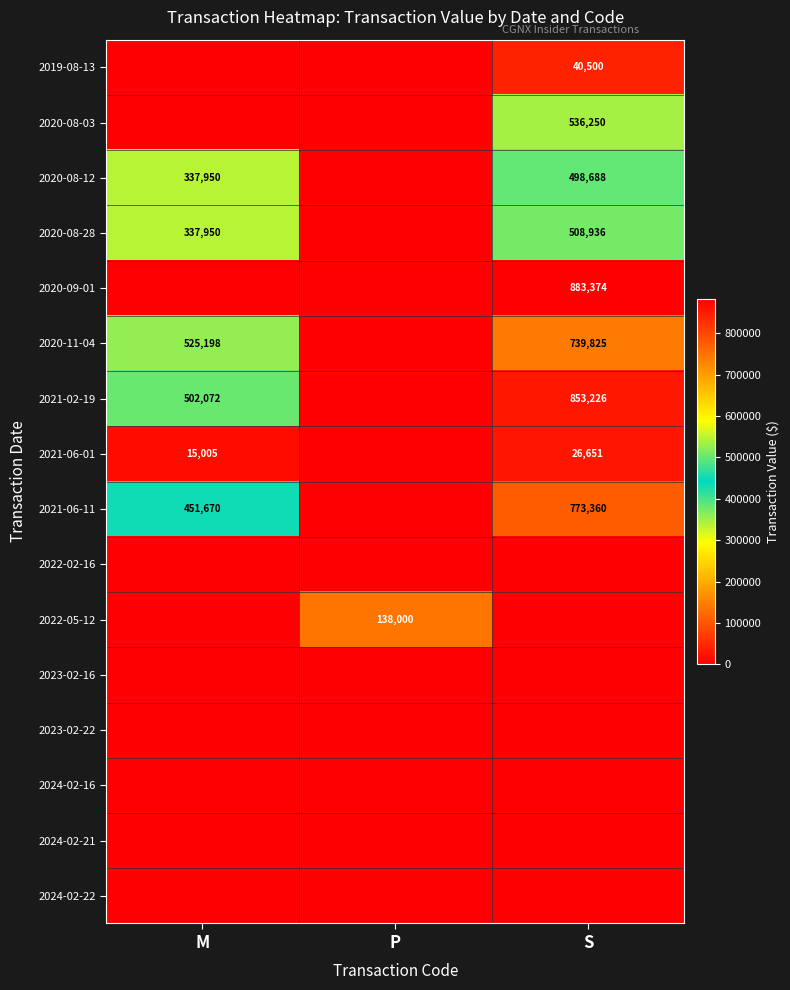

True or false: 2020-11-04 has a value of 1316783 at S.

False